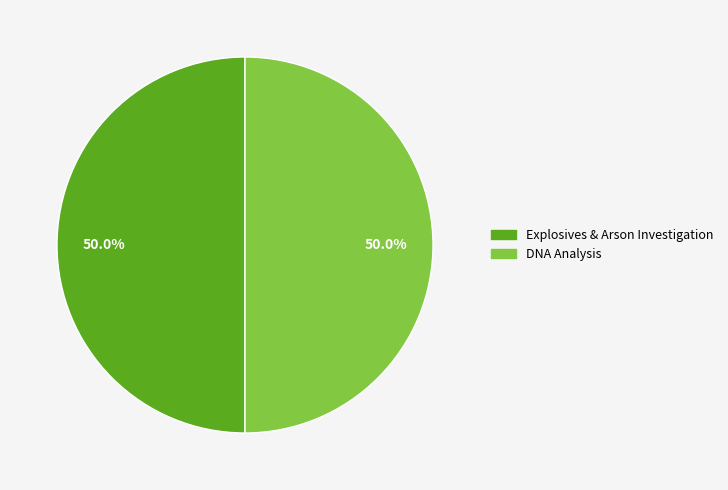

What percentage is NOT represented by DNA Analysis?

50.0%